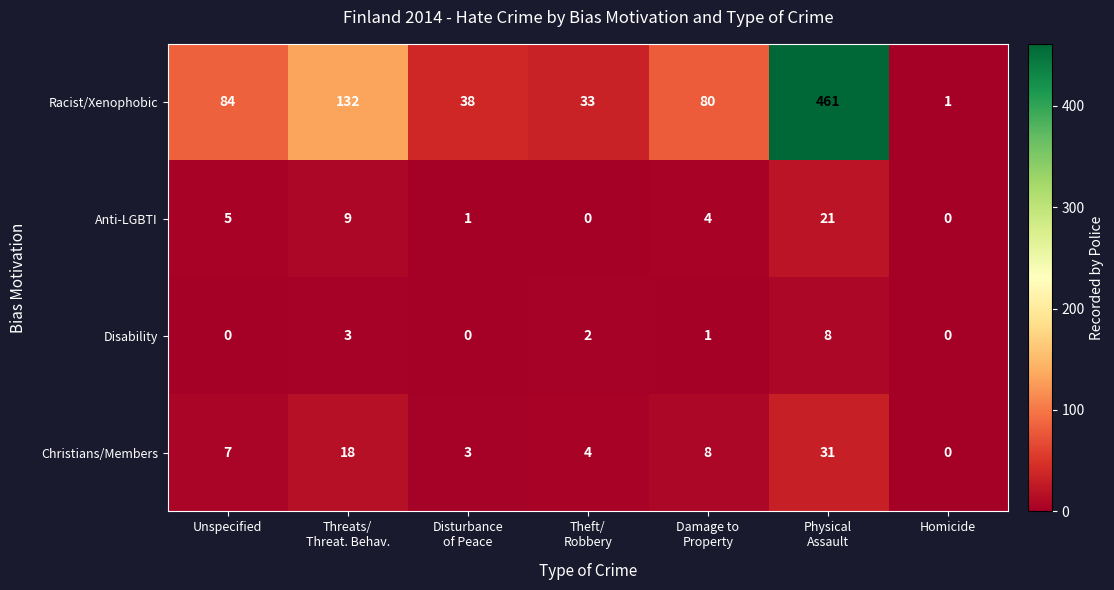

Reading right to left, extract all data points from this chart.

Racist/Xenophobic: 1	461	80	33	38	132	84
Anti-LGBTI: 0	21	4	0	1	9	5
Disability: 0	8	1	2	0	3	0
Christians/Members: 0	31	8	4	3	18	7